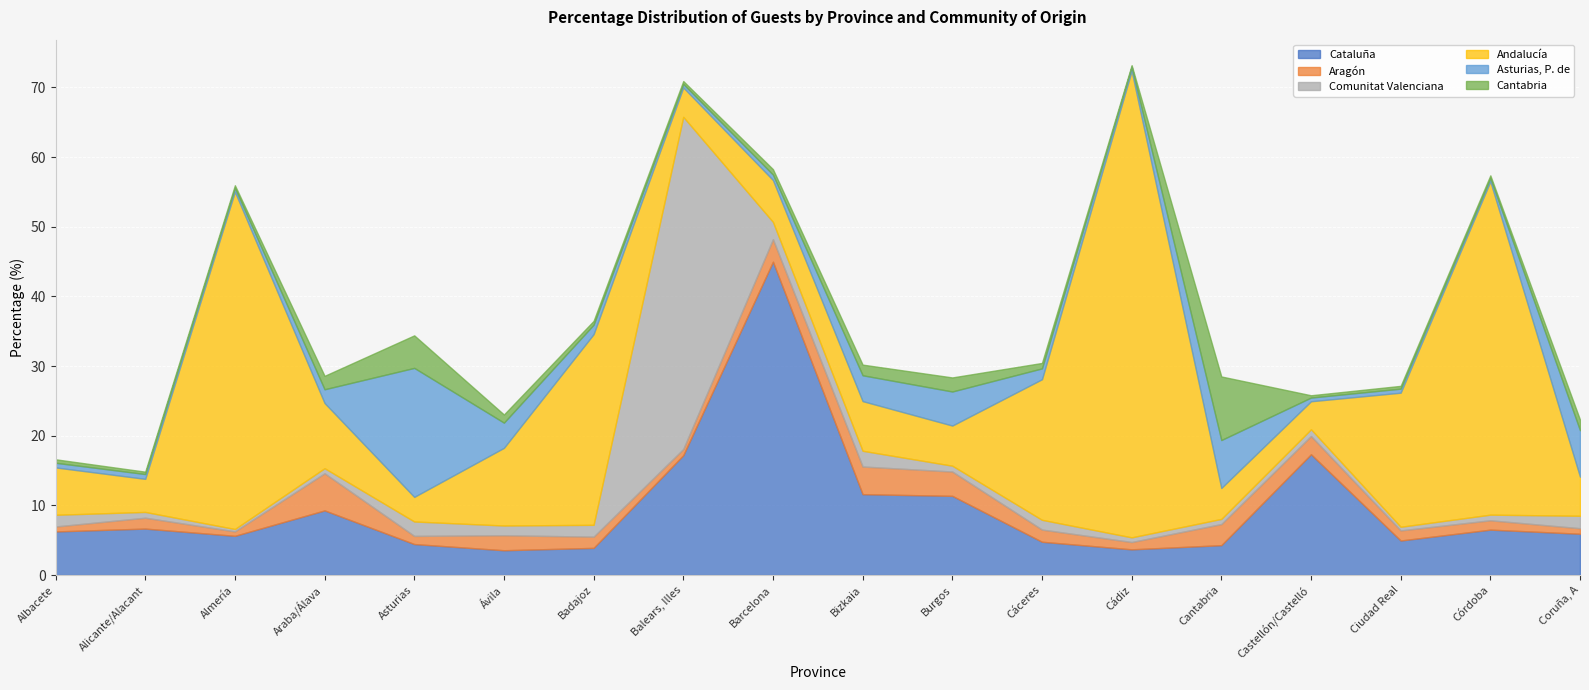

What is the label of the 15th point from the right?

Araba/Álava